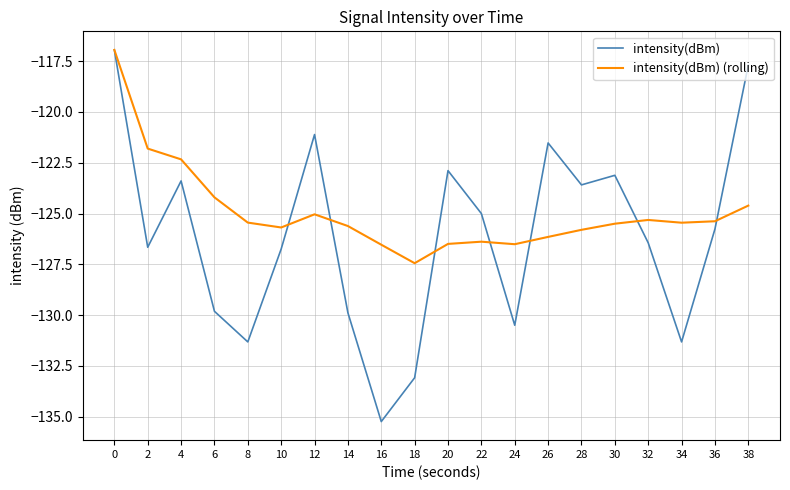

What is the sum of the intensity(dBm) (rolling) values at 38 and 26?

-250.8